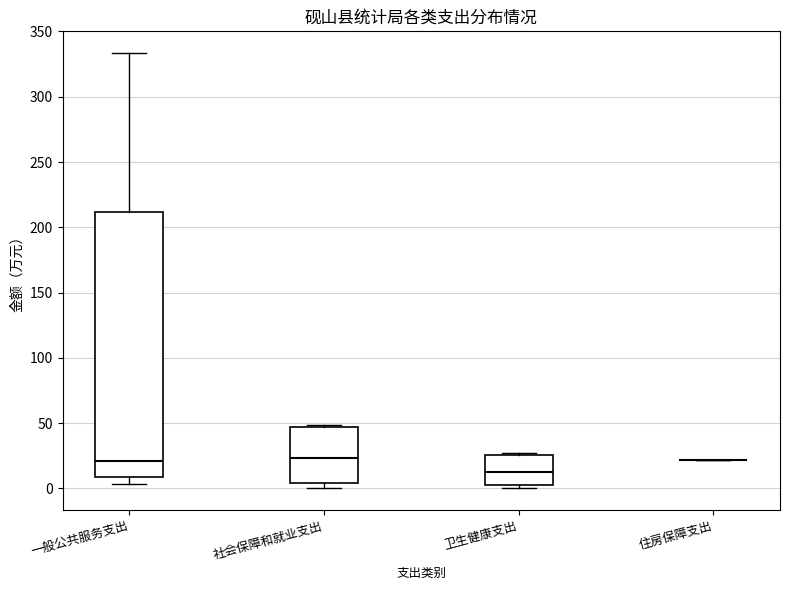

Reading left to right, transcribe this box plot: for each box, give where its median line is, the range the box spans, and where its two whiskers end, as read against the y-axis. The values are not printed on the chart, so give them approximately, as read against the axis.

一般公共服务支出: median 20, box 10 to 210, whiskers 5 to 335
社会保障和就业支出: median 25, box 5 to 45, whiskers 0 to 50
卫生健康支出: median 10, box 0 to 25, whiskers 0 (just below the box's lower edge) to 25 (just above the box's upper edge)
住房保障支出: box collapsed to a line at 20, whiskers 20 to 20